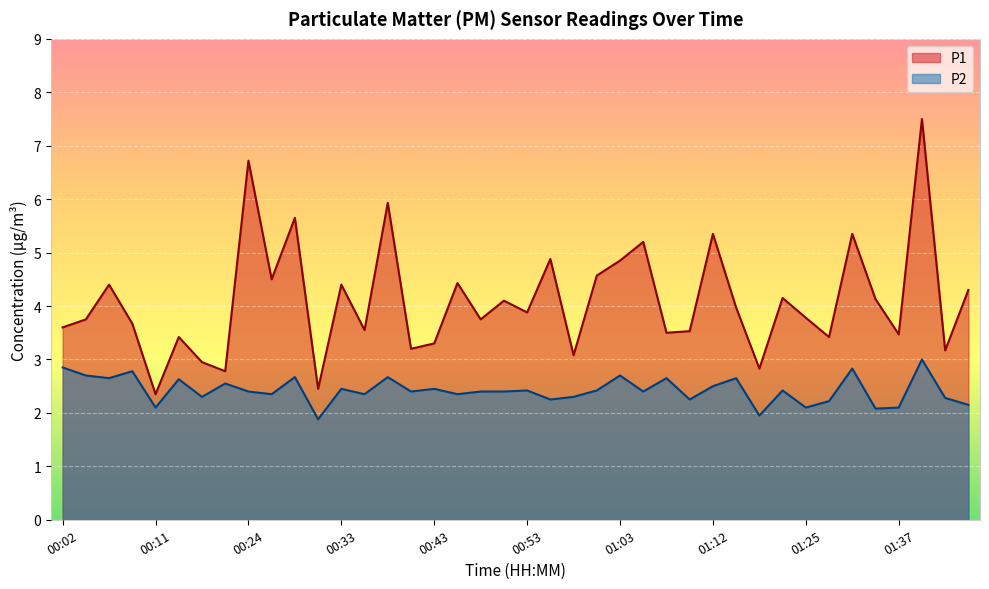

The value of P2 at 00:24 is 2.4. True or false?

True